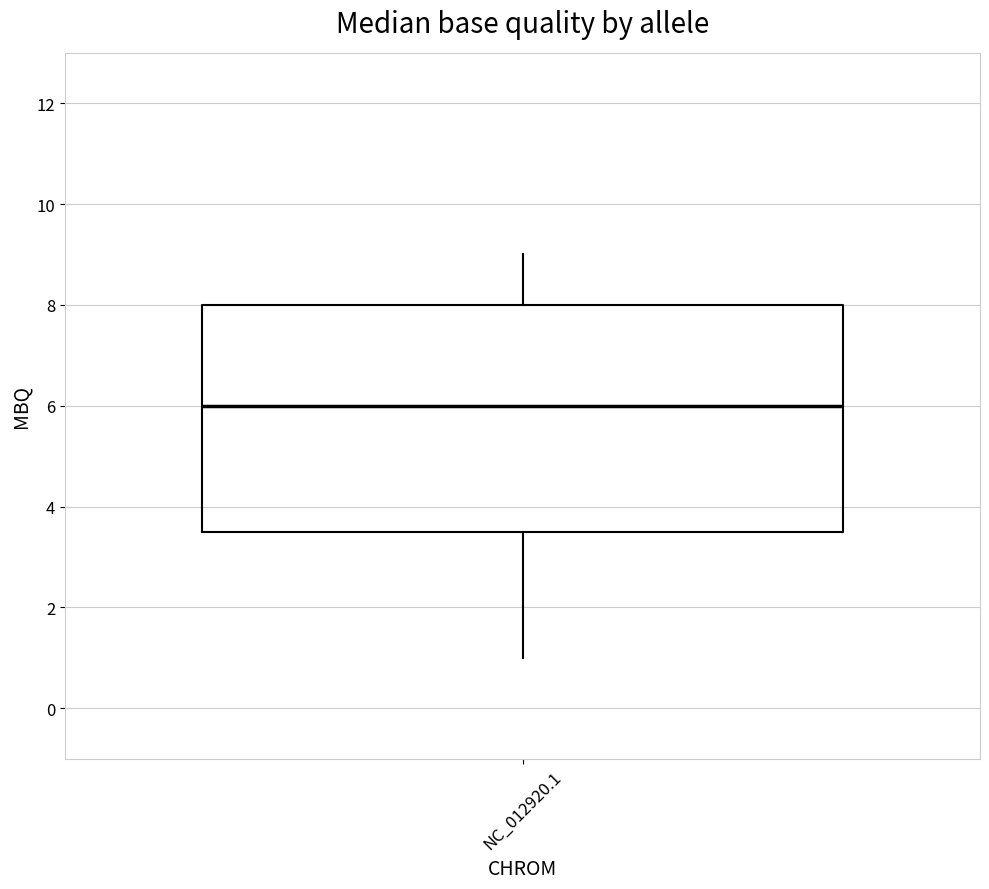

Where does the upper whisker of the box for NC_012920.1 end on the y-axis? The values are not printed on the chart, so give them approximately, as read against the axis.

9.0